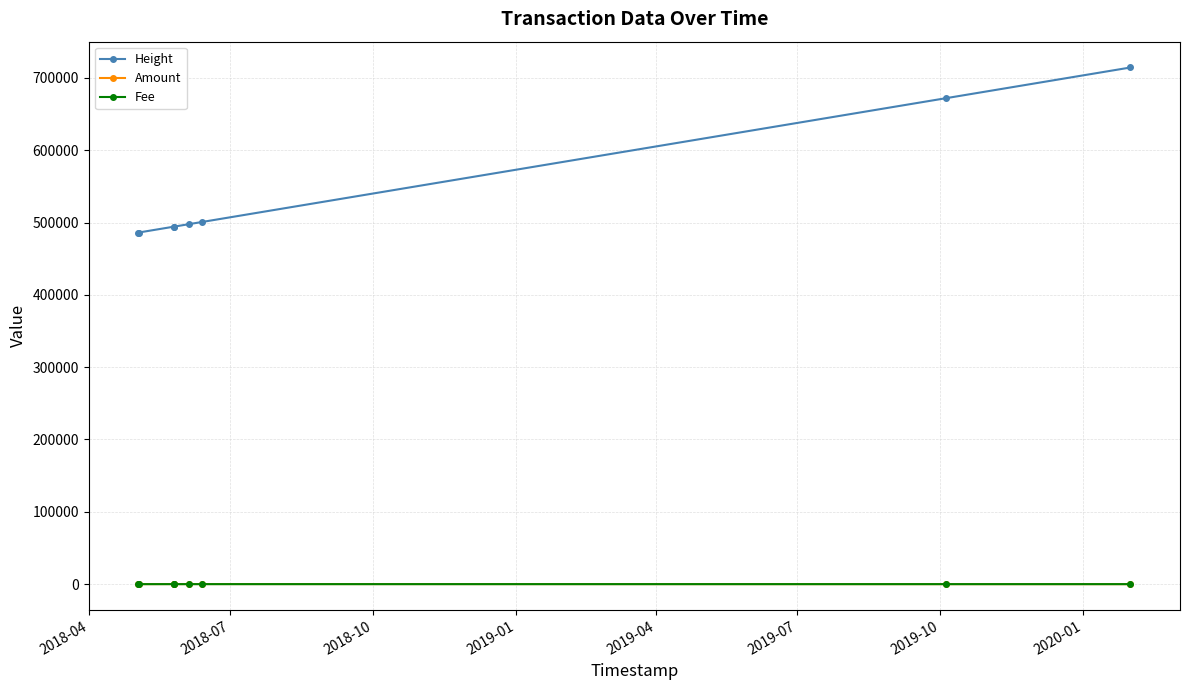

True or false: Height and Fee intersect in this chart.

False